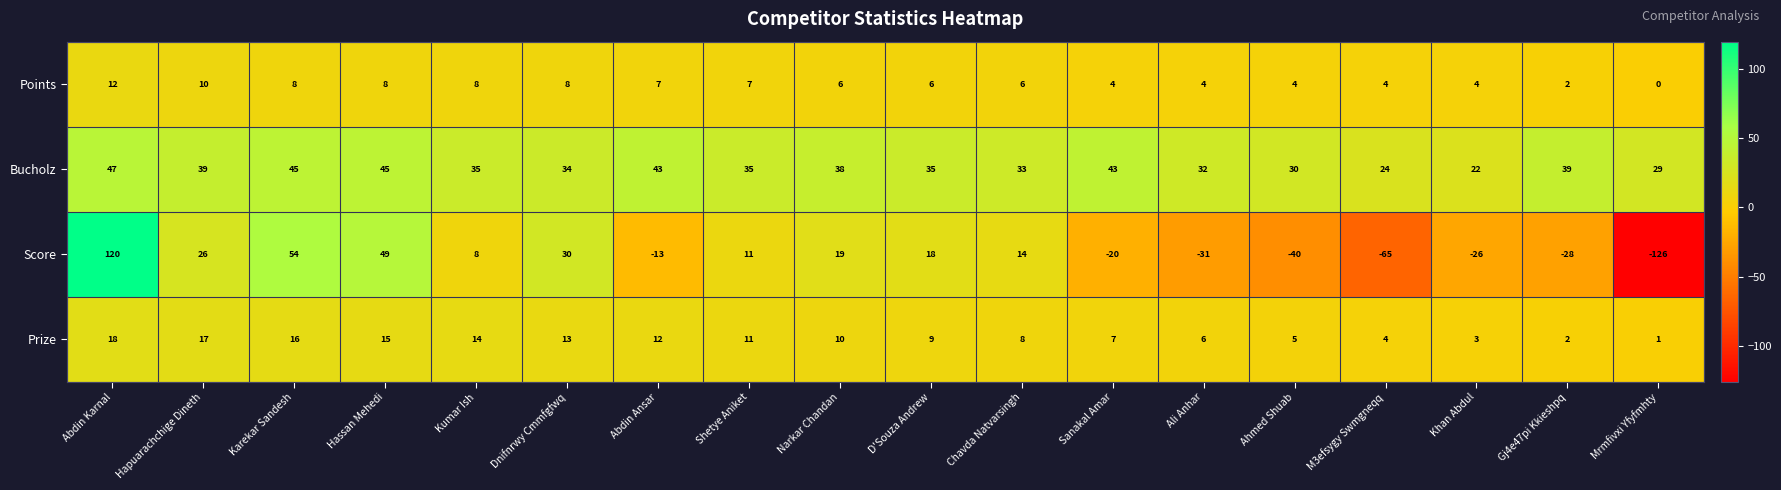

True or false: Points has a value of 4 at Ahmed Shuab.

True